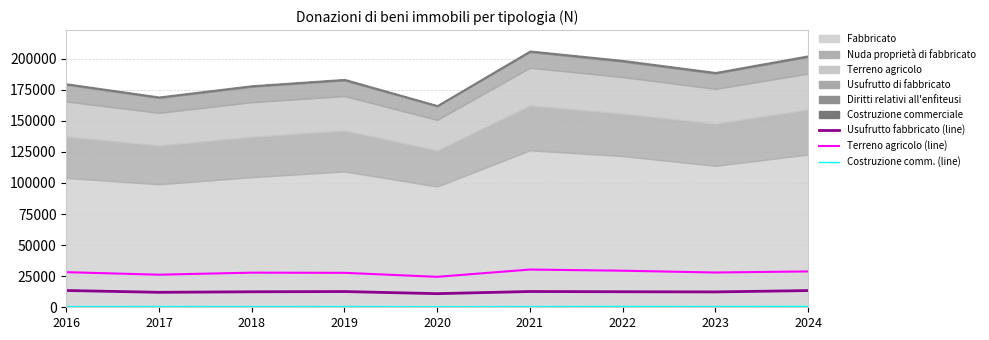

Where is the first local maximum for Costruzione commerciale?

2017